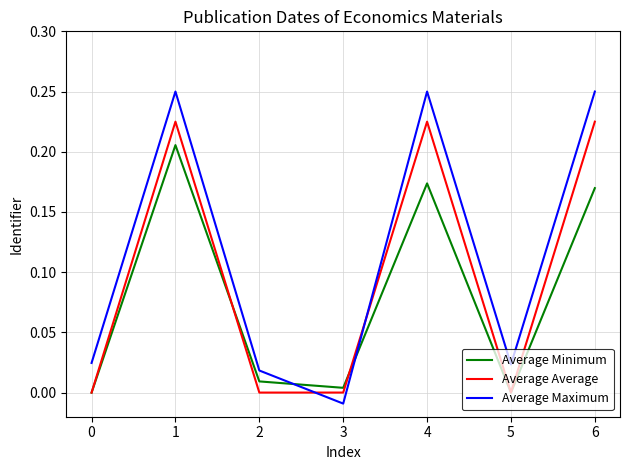

How many intersections are there between Average Maximum and Average Average?

2